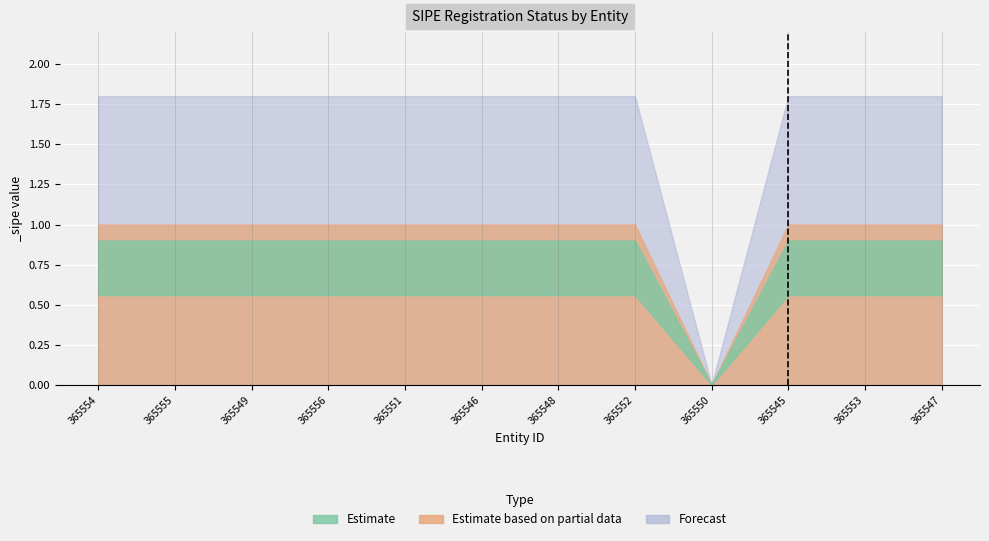

Which category has the highest value across all series?

365554